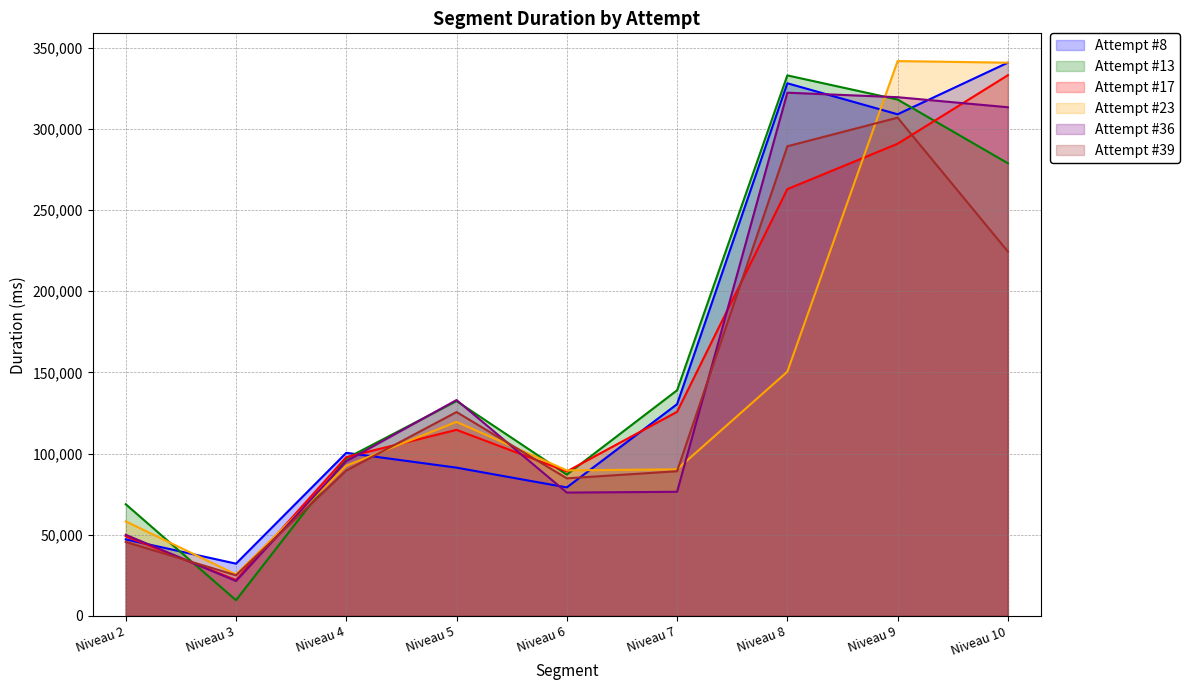

Reading left to right, list all the values displayed in this chart.

Attempt #8: 47162	32213	100462	91320	79150	130407	327990	308897	340689
Attempt #13: 68795	9713	97021	132329	87064	138976	332839	317973	278740
Attempt #17: 49105	22146	97814	114587	88986	125701	262817	290765	332932
Attempt #23: 58250	25579	92499	119485	89642	90274	150392	341650	340665
Attempt #36: 49973	21527	95301	132954	75988	76452	322184	319415	313229
Attempt #39: 45568	25040	89551	125566	84740	89128	289194	306811	224404